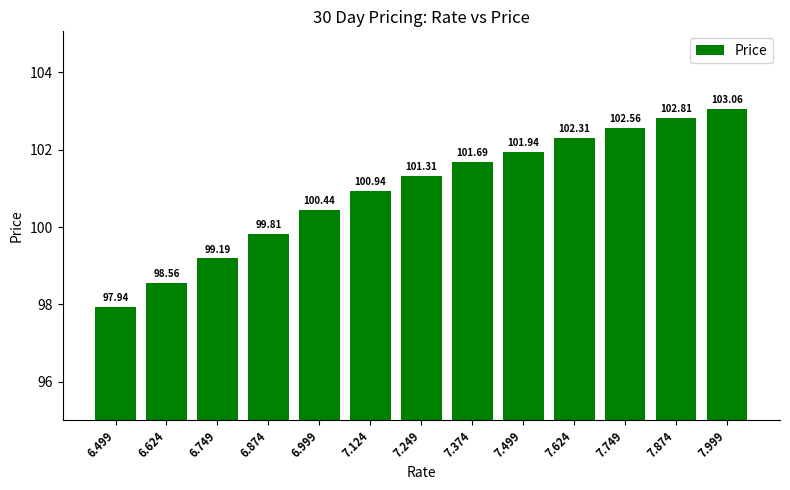

How many distinct data groups are displayed?

1